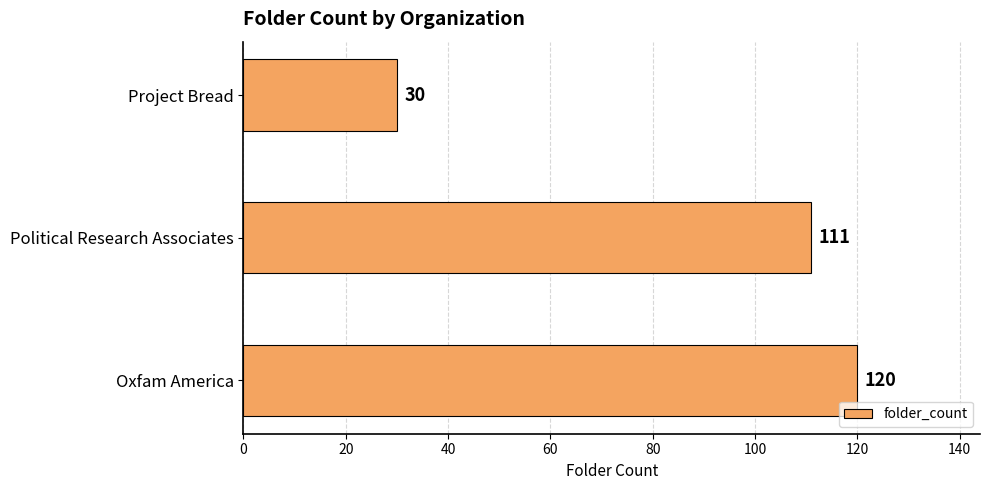

Count the values in the range 30 to 120.

3